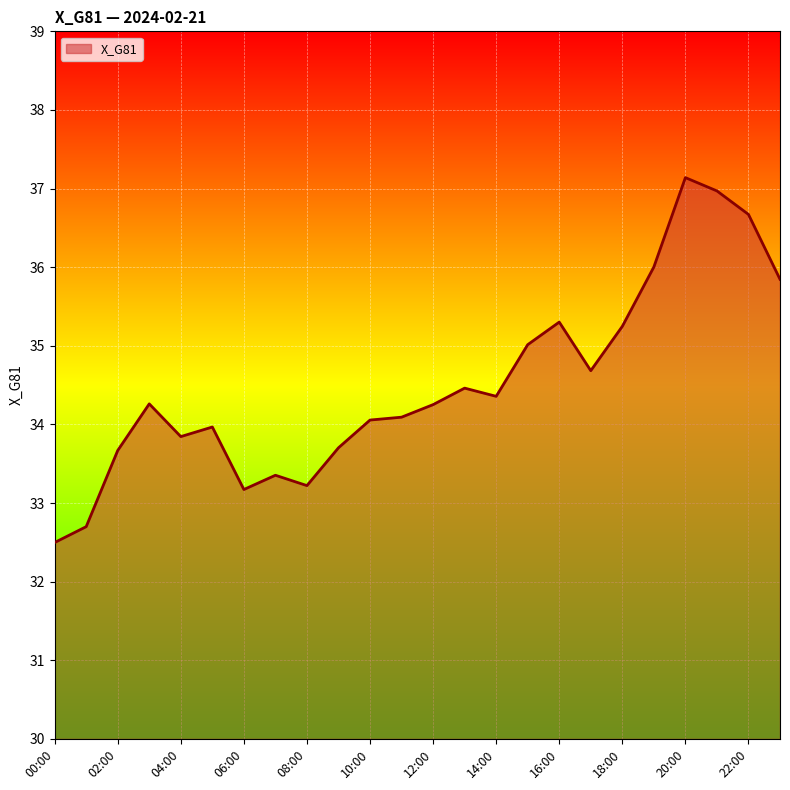

What is the minimum value shown in the chart?

32.5